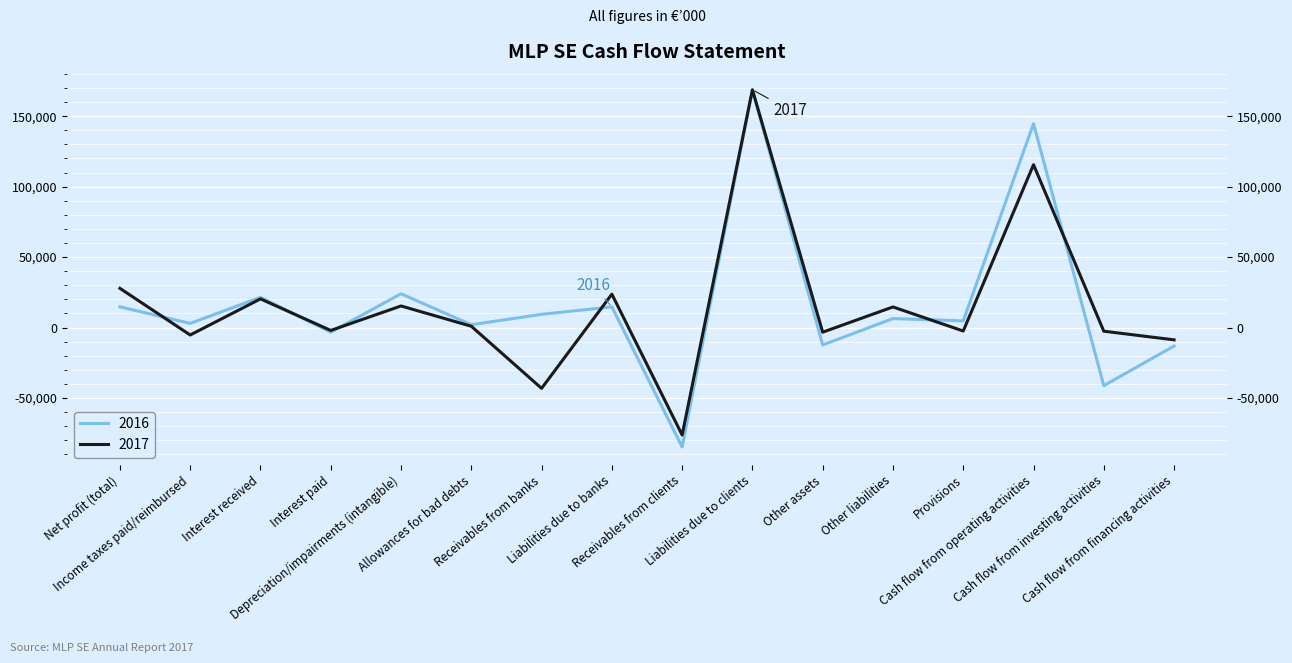

Rank the series by their average value, from highest to lowest.

2016, 2017